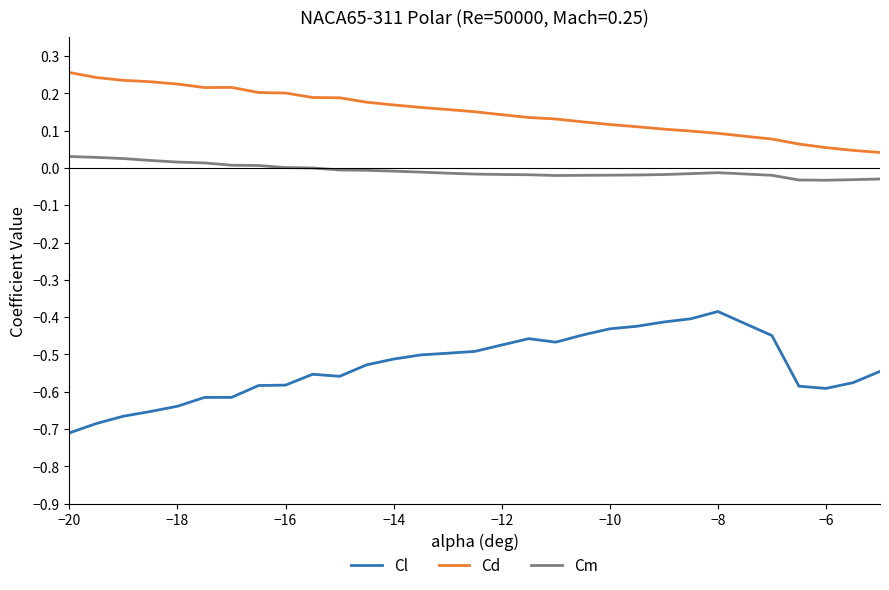

Which series has the largest total across all categories?

Cd